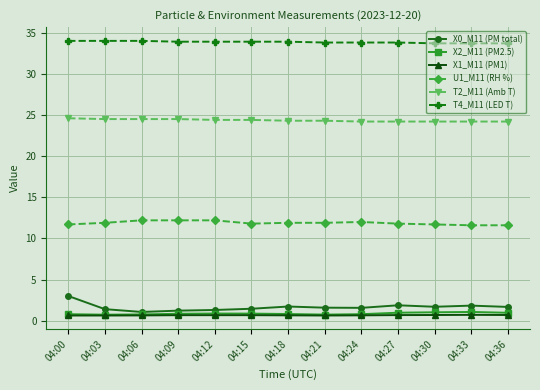

What is the difference between the X1_M11 (PM1) values at 04:24 and 04:33?

0.1